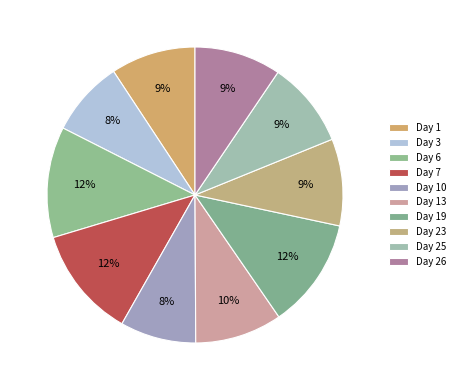

Count the number of slices in the pie.

10